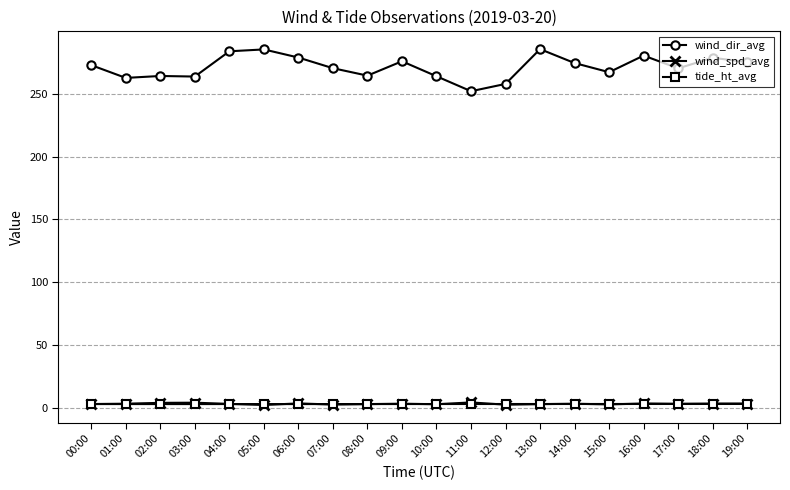

What are all the series names shown in the legend?

wind_dir_avg, wind_spd_avg, tide_ht_avg